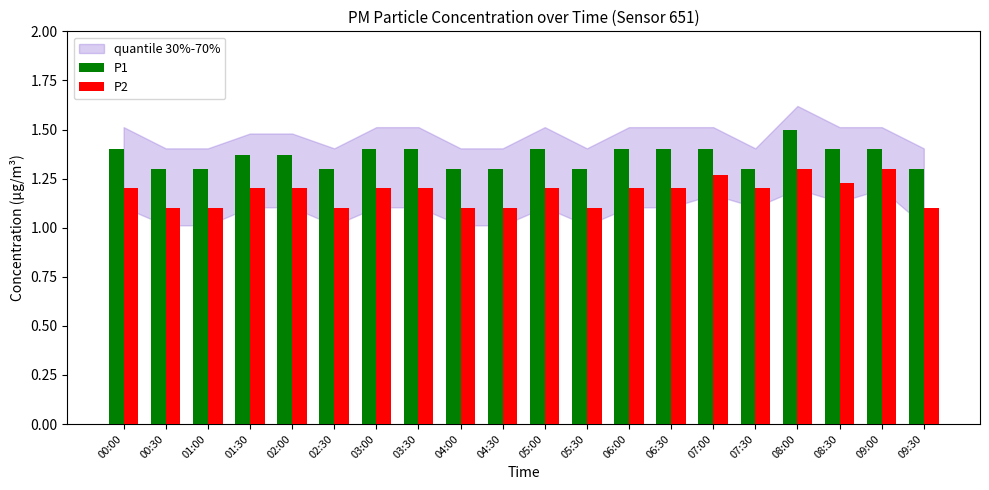

Is it true that P2 equals 1.2 at 06:00?

True